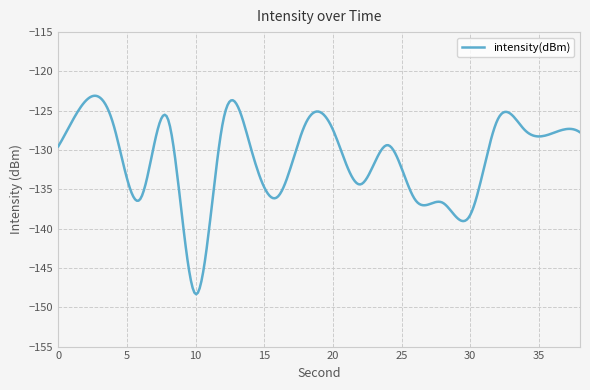

What is the minimum value shown in the chart?

-148.3